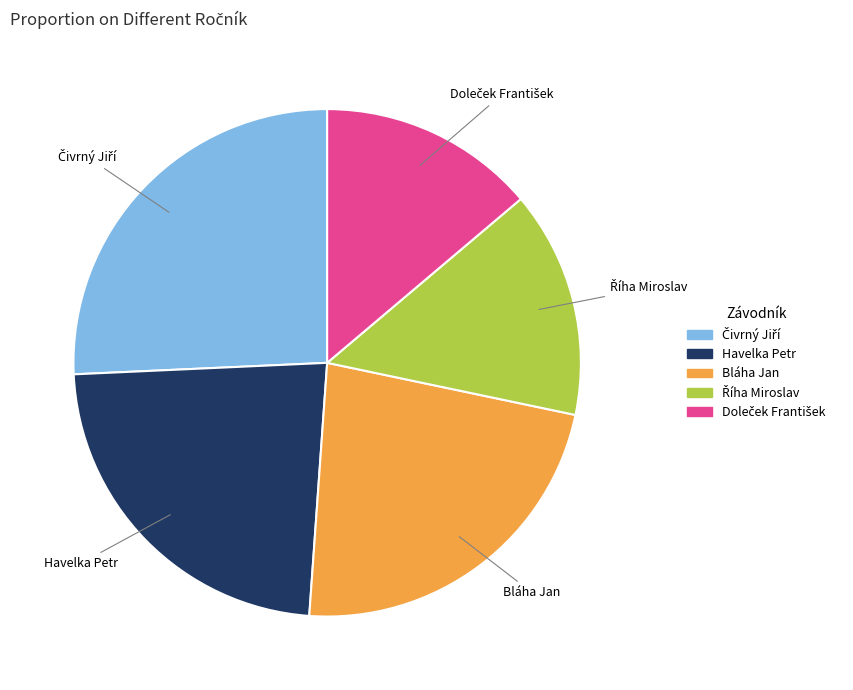

The Bláha Jan slice represents 23% of the pie. True or false?

True